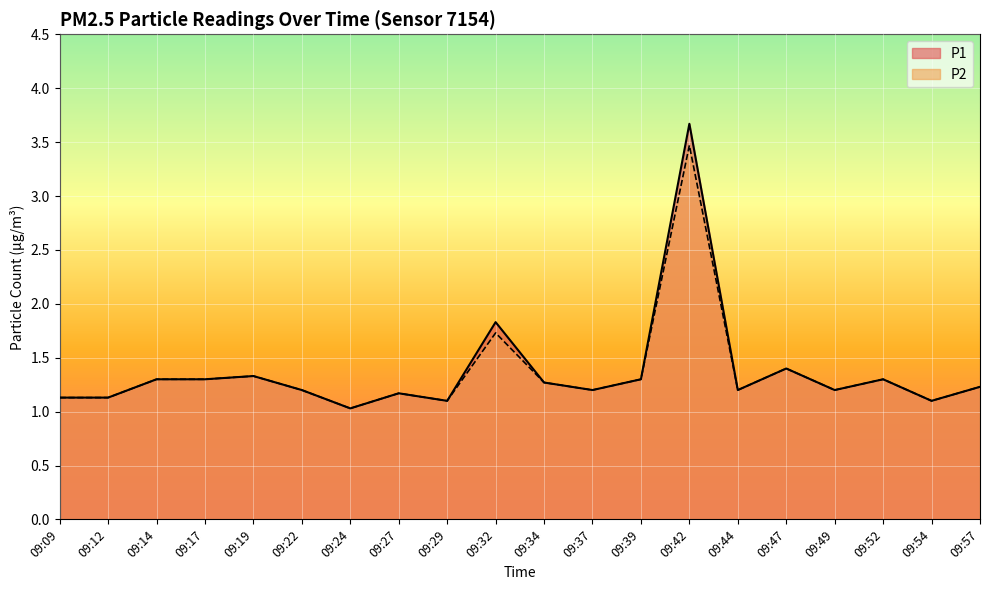

True or false: P2 and P1 intersect in this chart.

False